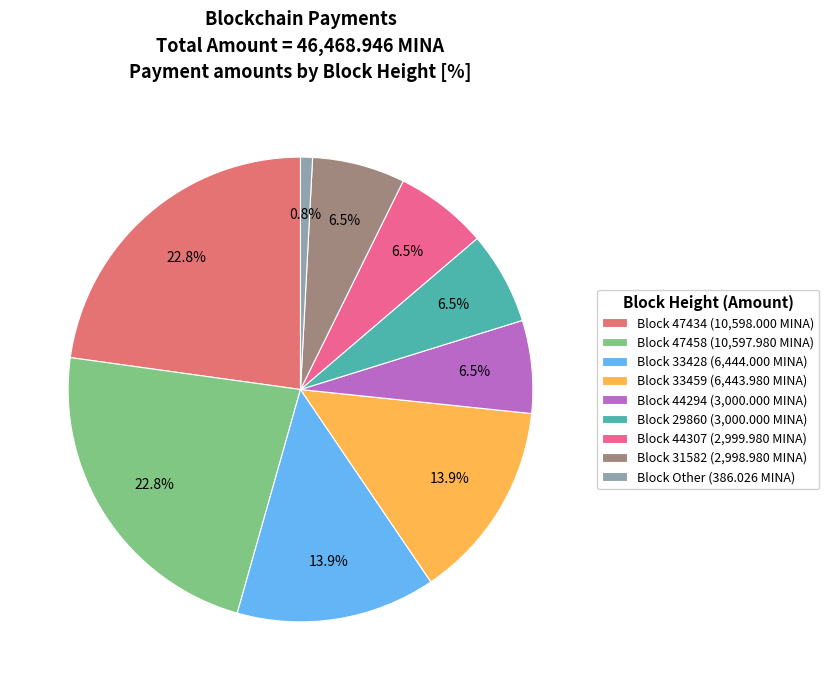

How many slices are in this pie chart?

9